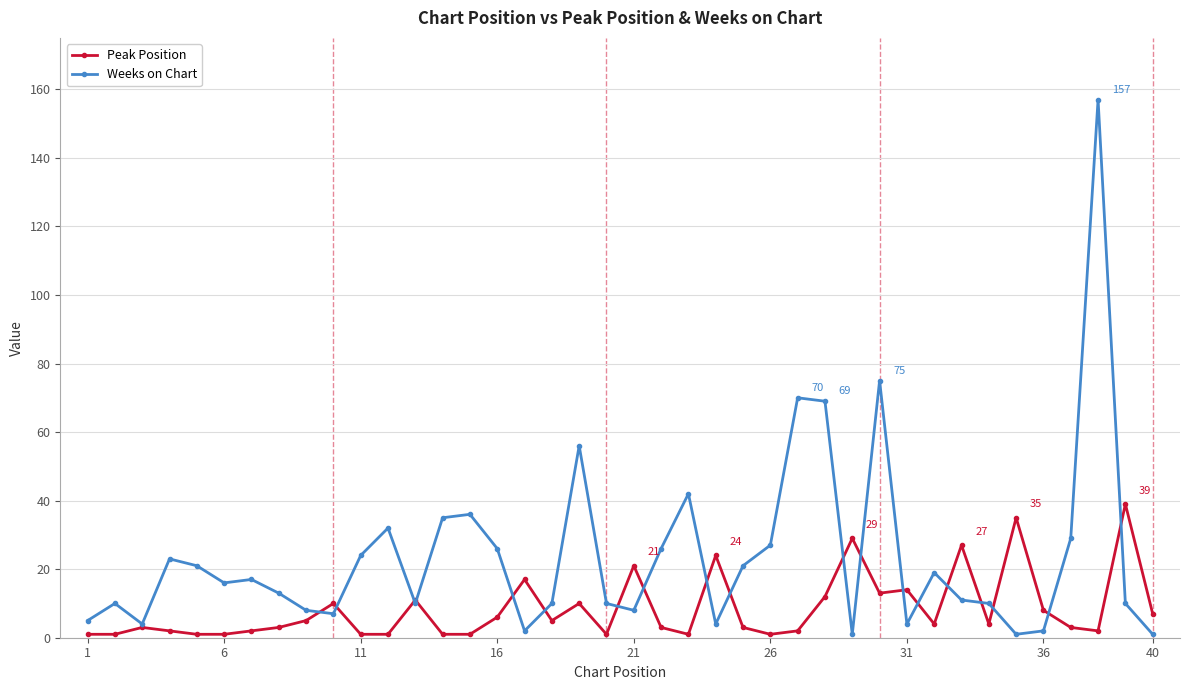

Rank the series by their maximum value, from lowest to highest.

Peak Position, Weeks on Chart